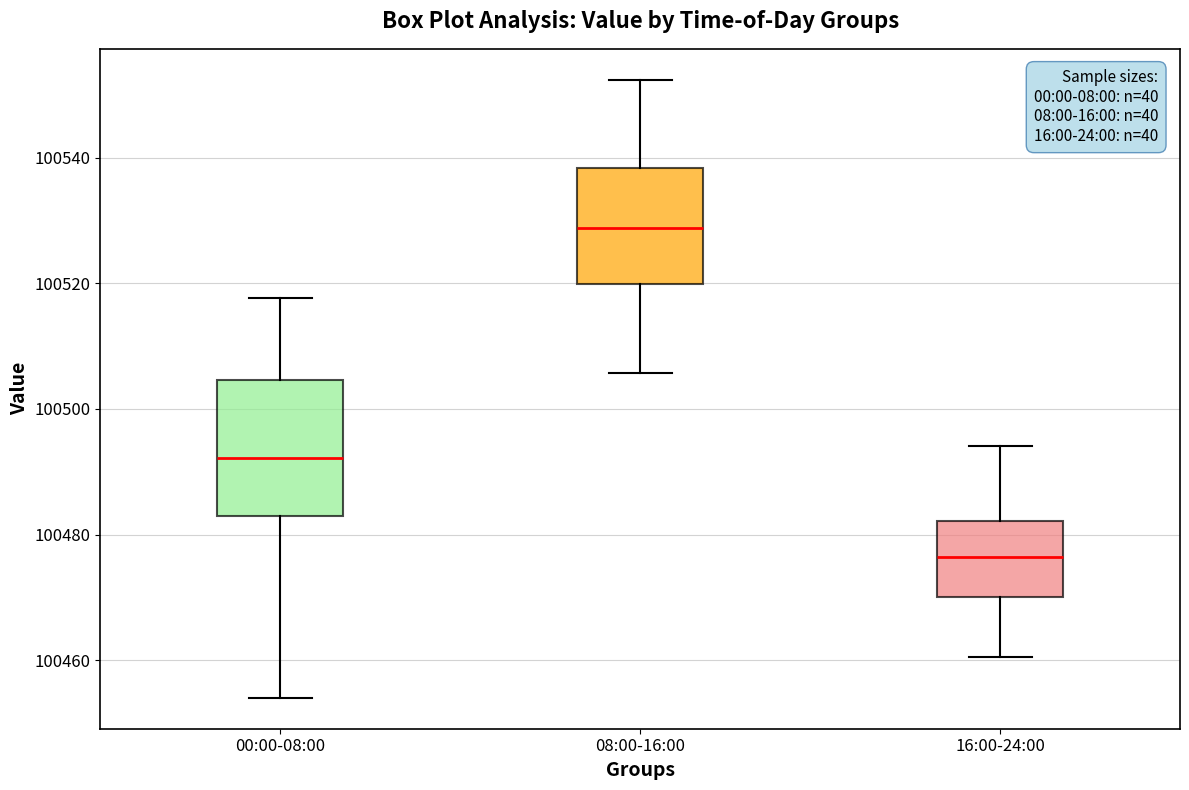

Which box is the tallest, from its lower edge to its upper edge?

00:00-08:00